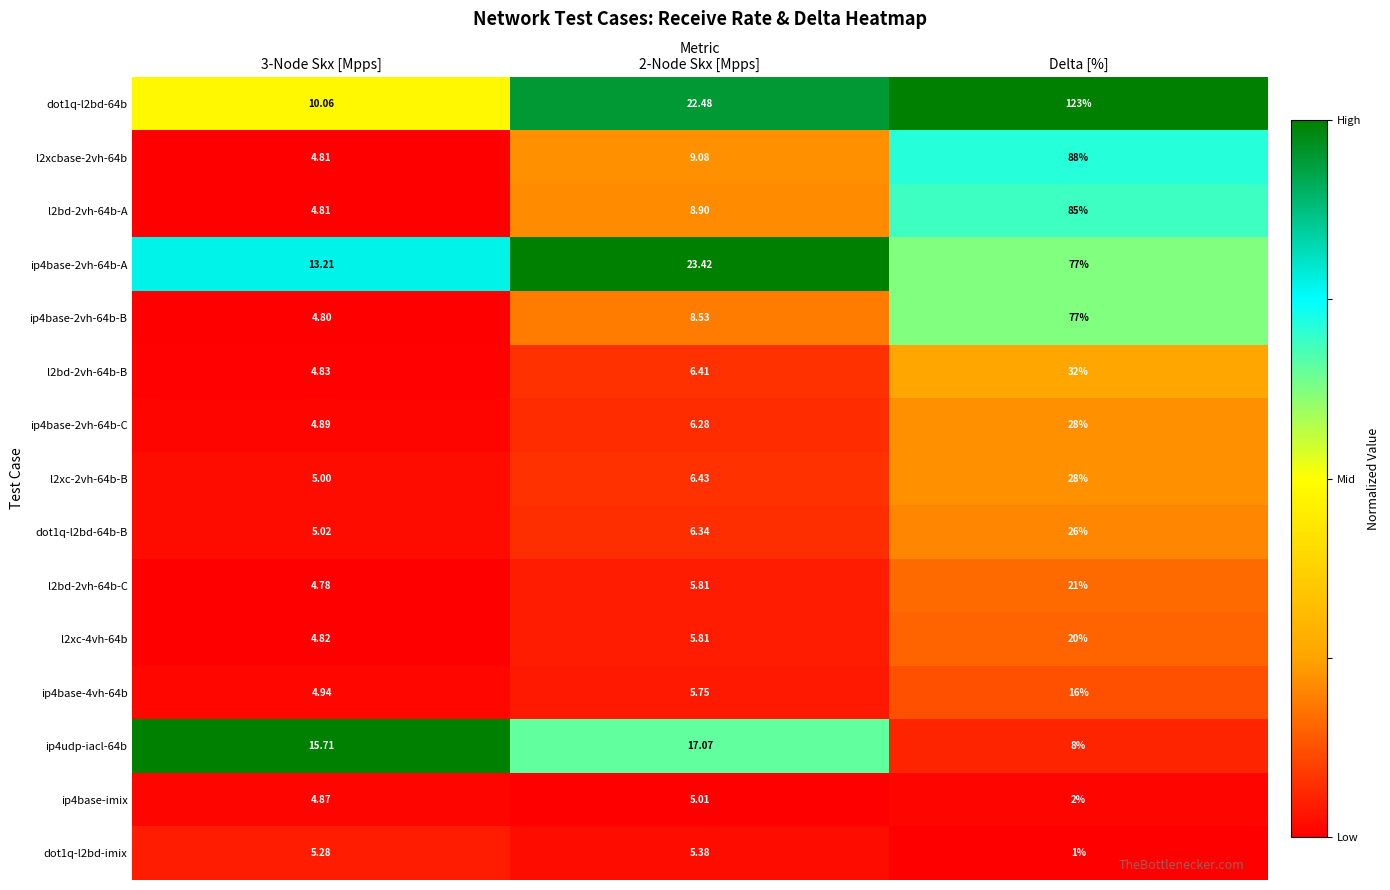

At which category is the sum across all series the highest?

Delta [%]